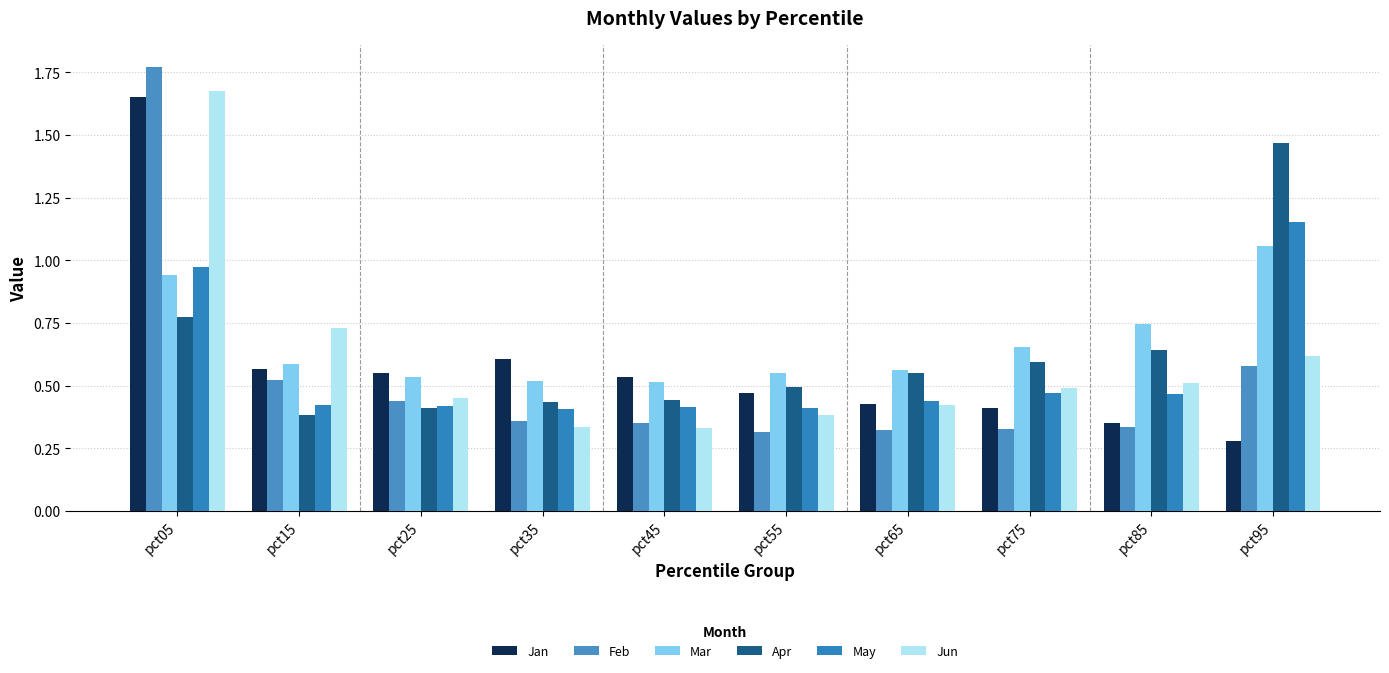

Between pct15 and pct55, which series saw the biggest shift?

Jun